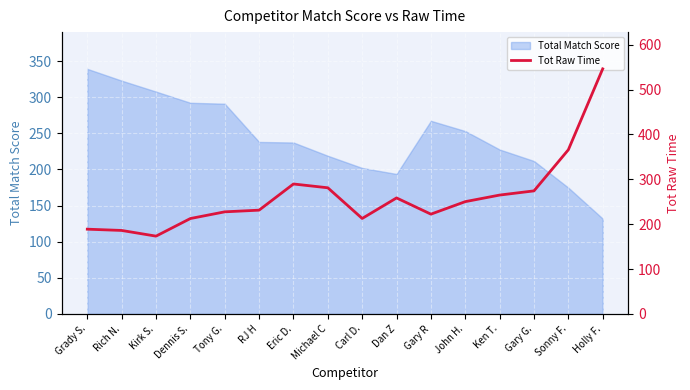

Where does the data first go above 250?

Eric D.